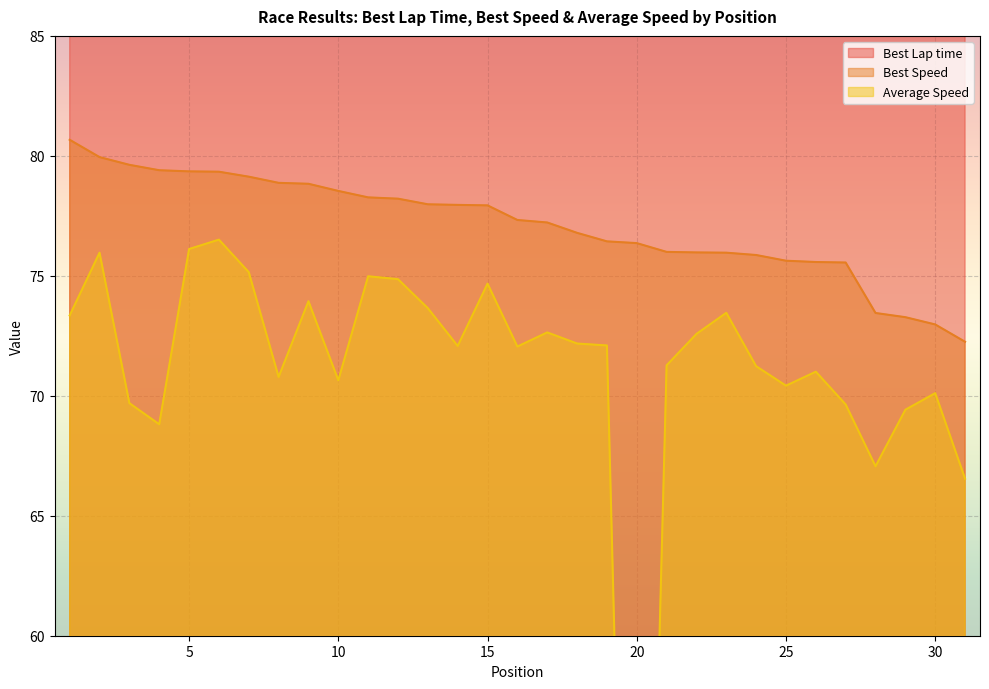

At how many categories does at least one series exceed 30?

31